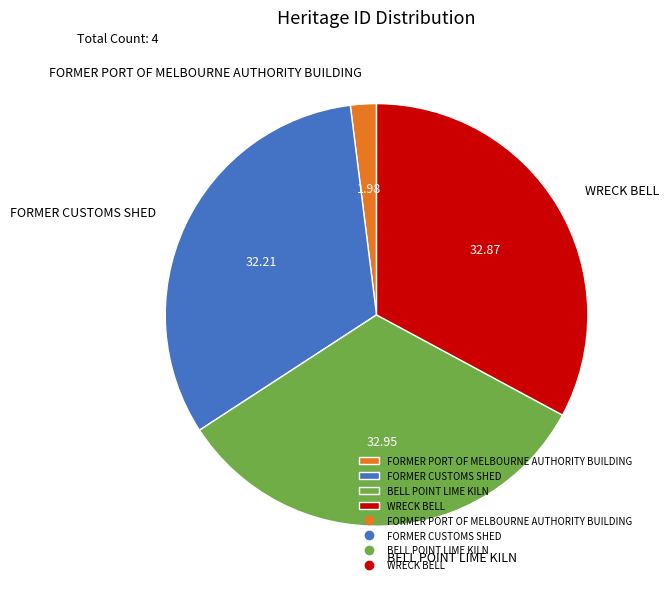

Combined, do FORMER CUSTOMS SHED and FORMER PORT OF MELBOURNE AUTHORITY BUILDING account for over 50%?

No